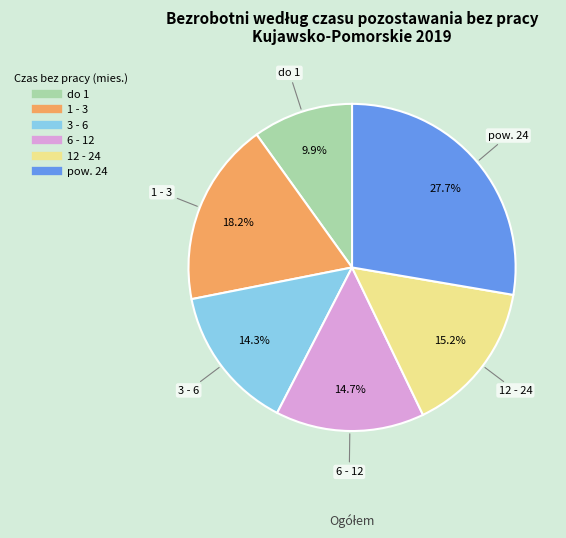

Combined, what portion of the pie is do 1 and 1 - 3?

28.1%